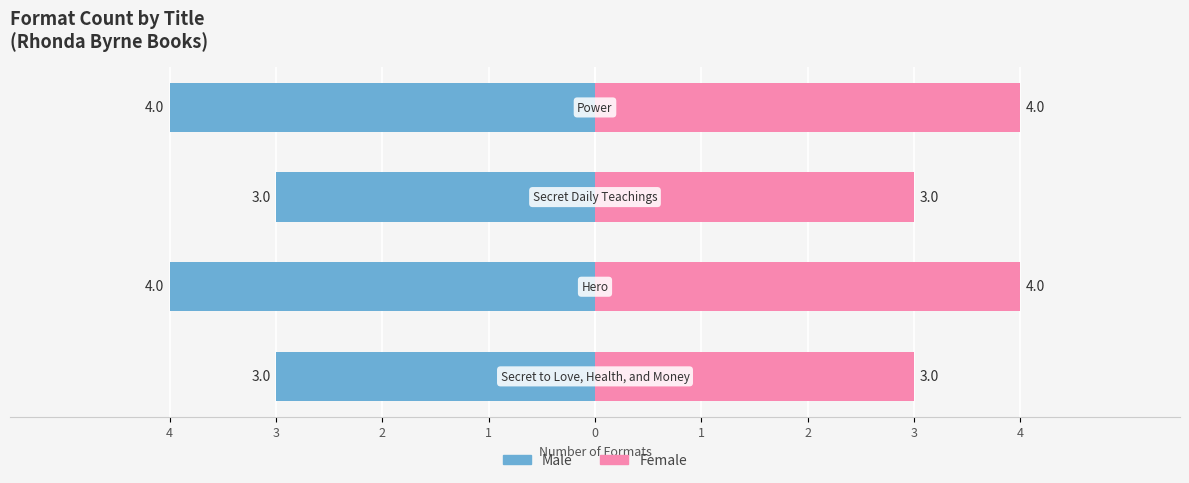

Is the value of Female at 3 greater than the value of Male at 4?

Yes